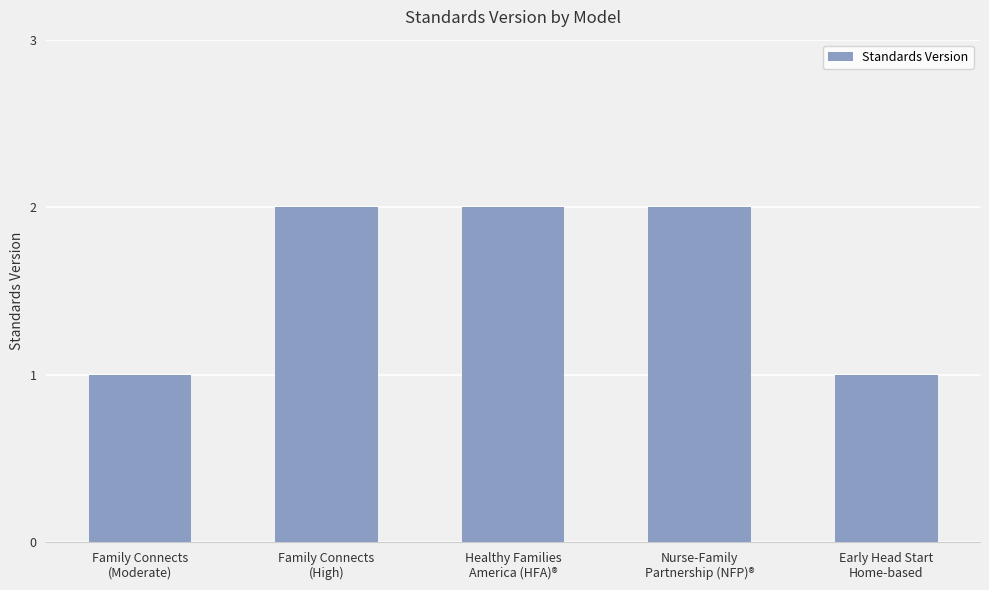

What is the greatest value displayed?

2